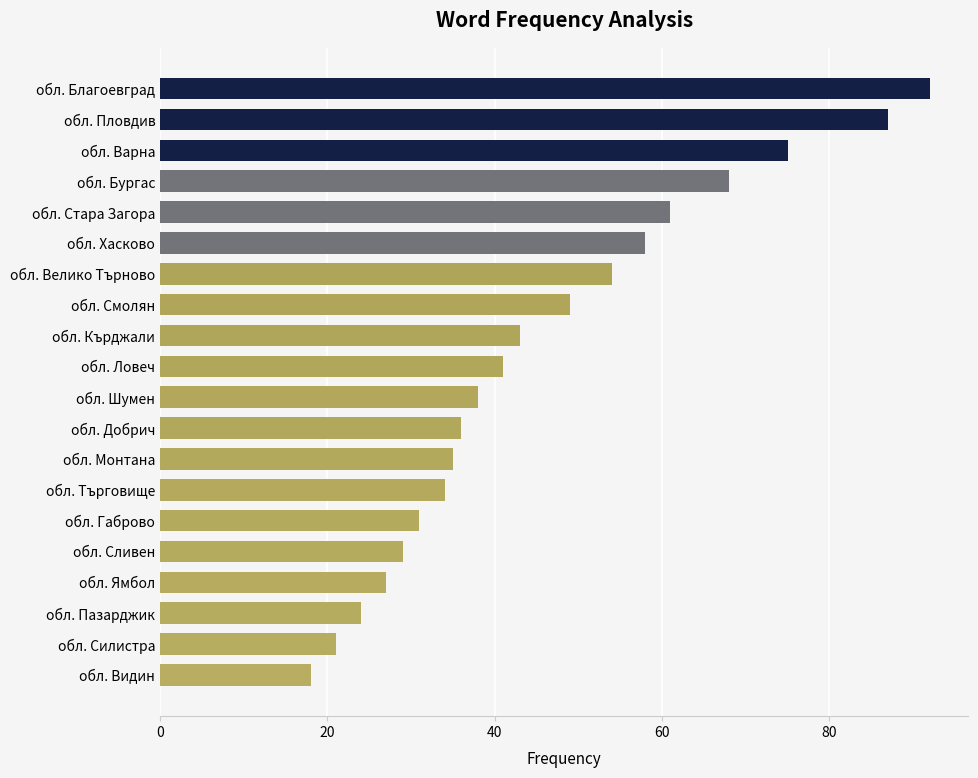

True or false: the data shows 75 at обл. Варна.

True